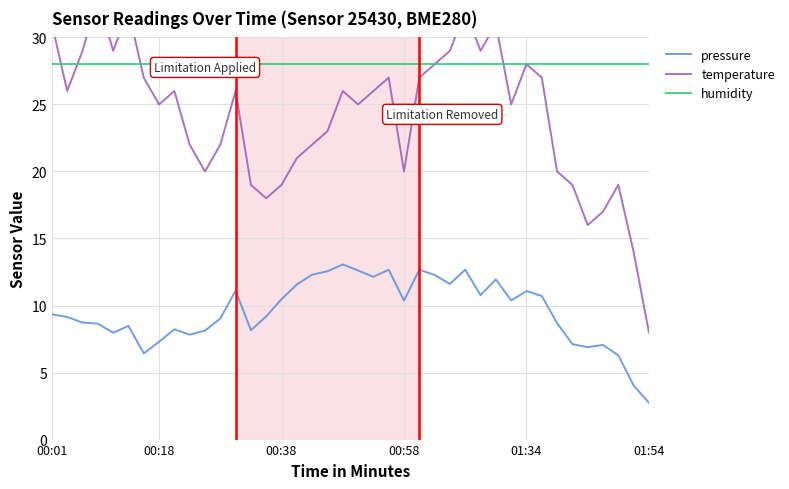

Which series has the largest total across all categories?

humidity